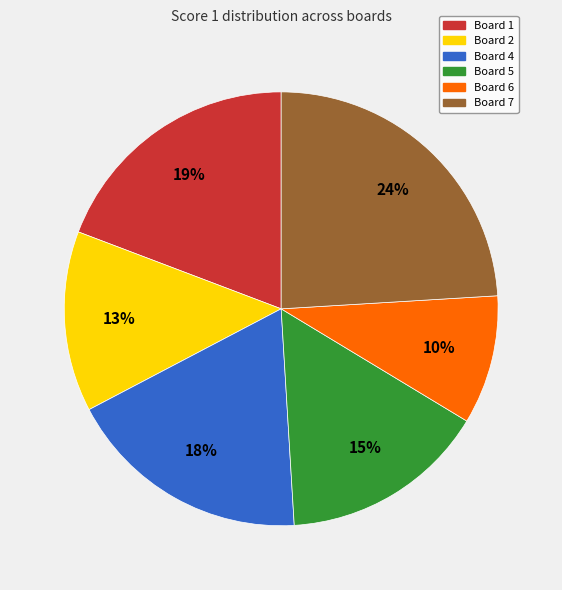

Does any single category account for the majority?

No